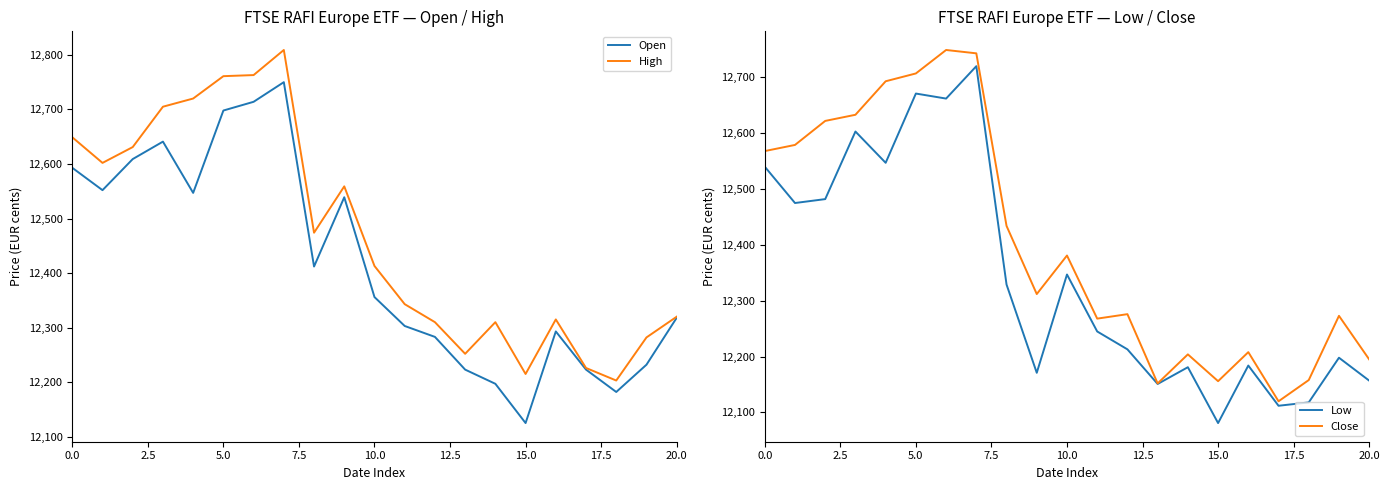

What is the difference between the Close values at 17 and 11?

148